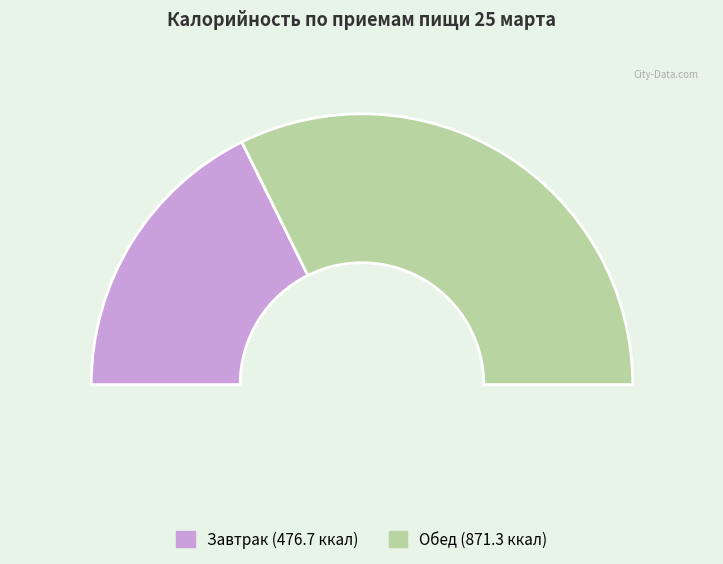

Combined, what portion of the pie is Завтрак and Обед?

100.0%